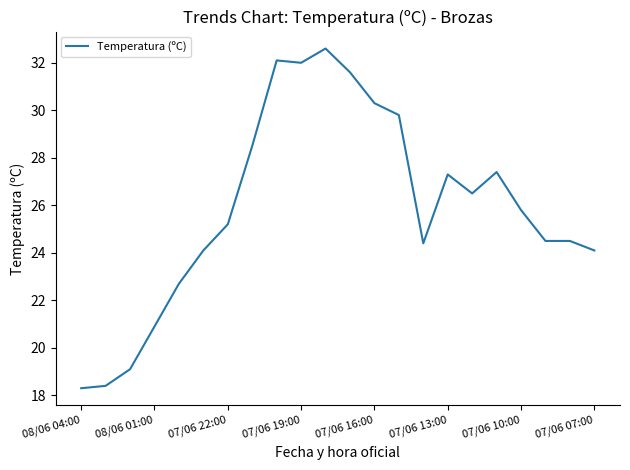

What is the minimum value shown in the chart?

18.3